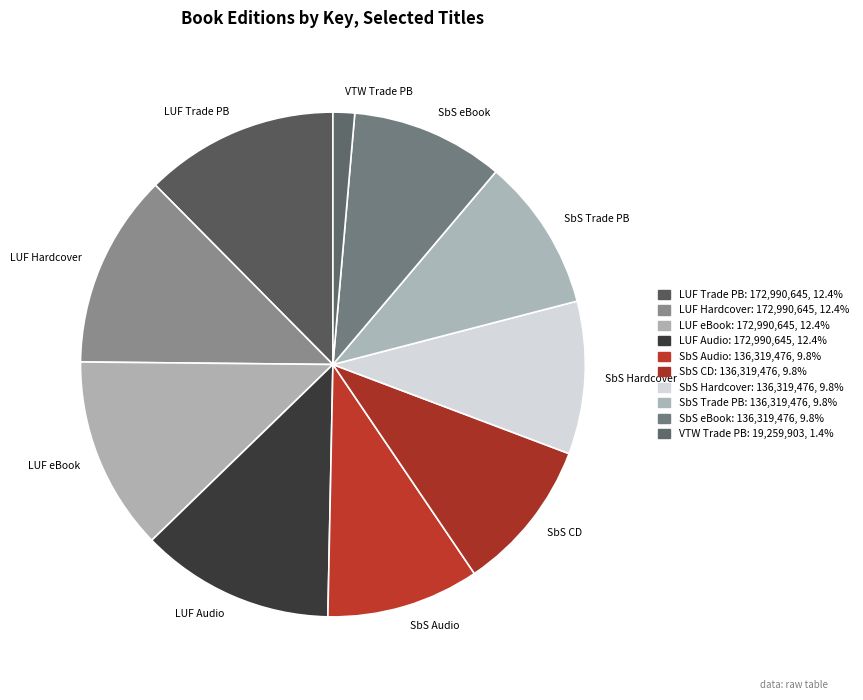

What is the smallest slice in the pie chart?

VTW Trade PB